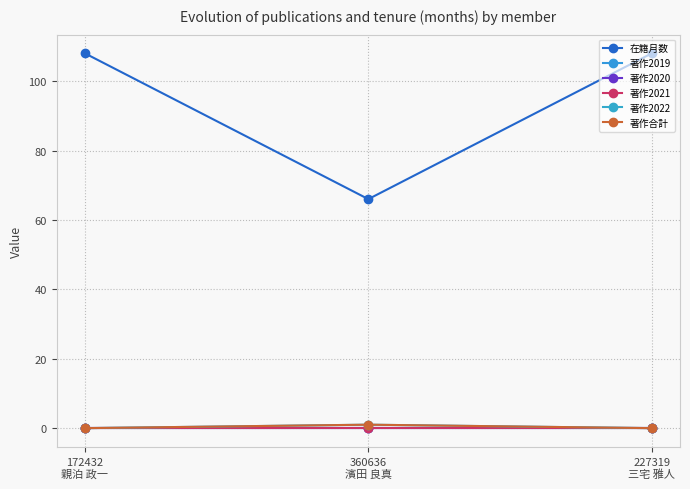

Is the value of 著作2021 at 360636
濱田 良真 greater than the value of 在籍月数 at 172432
親泊 政一?

No